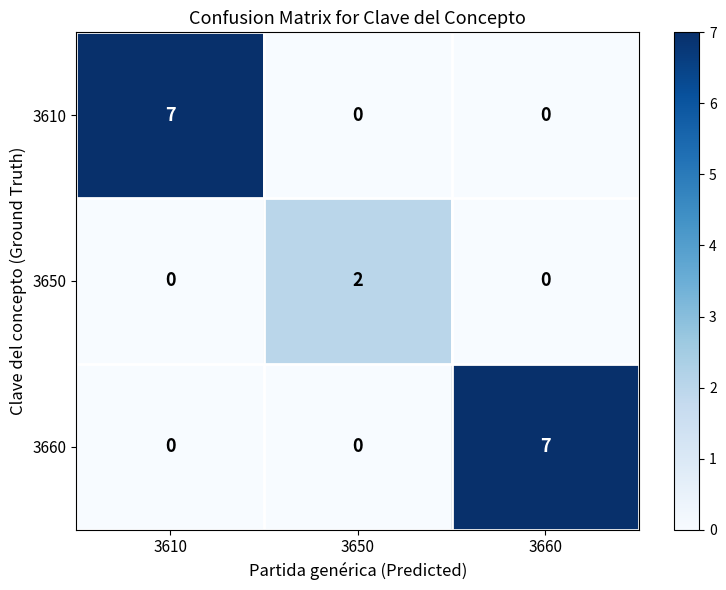

What is the greatest value displayed?

7